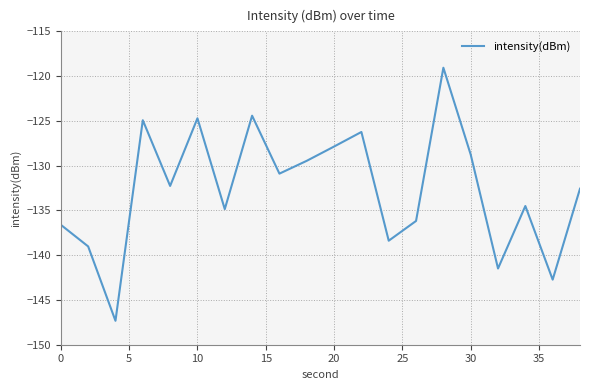

What is the minimum value shown in the chart?

-147.3